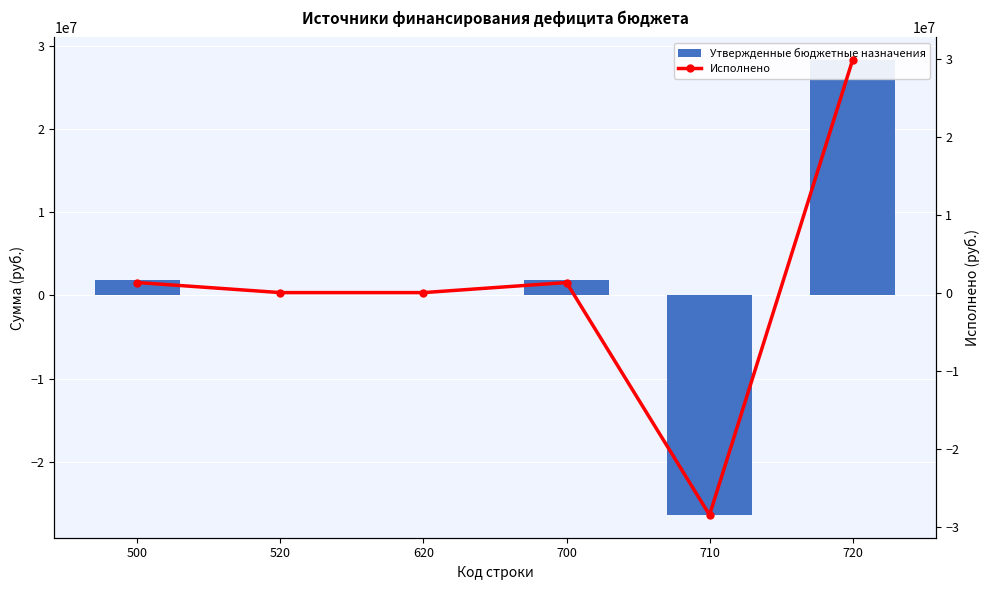

How many categories are shown in the chart?

6